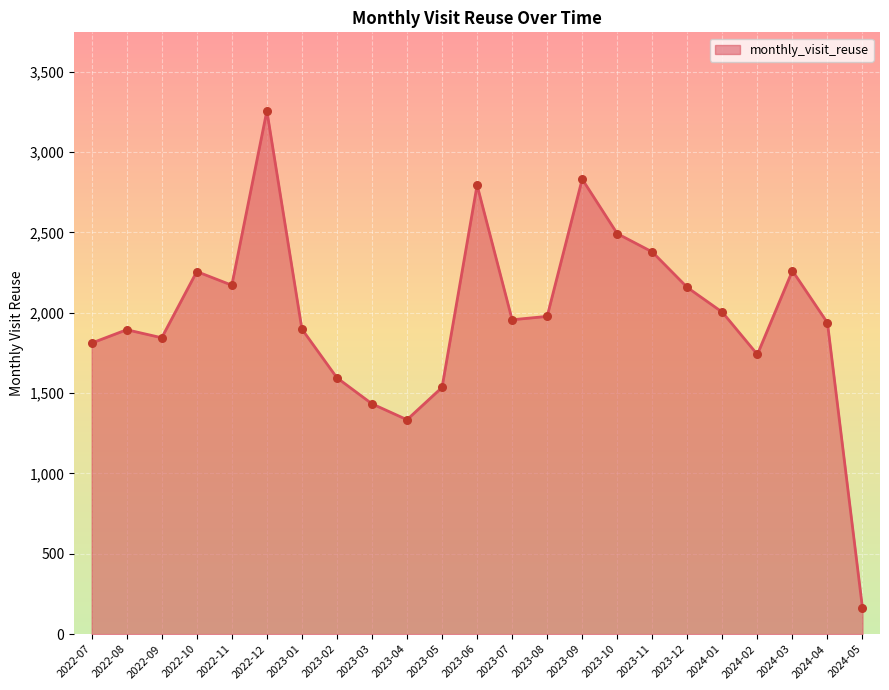

Approximately how many times larger is the value at 2023-09 compared to 2022-12?

0.9